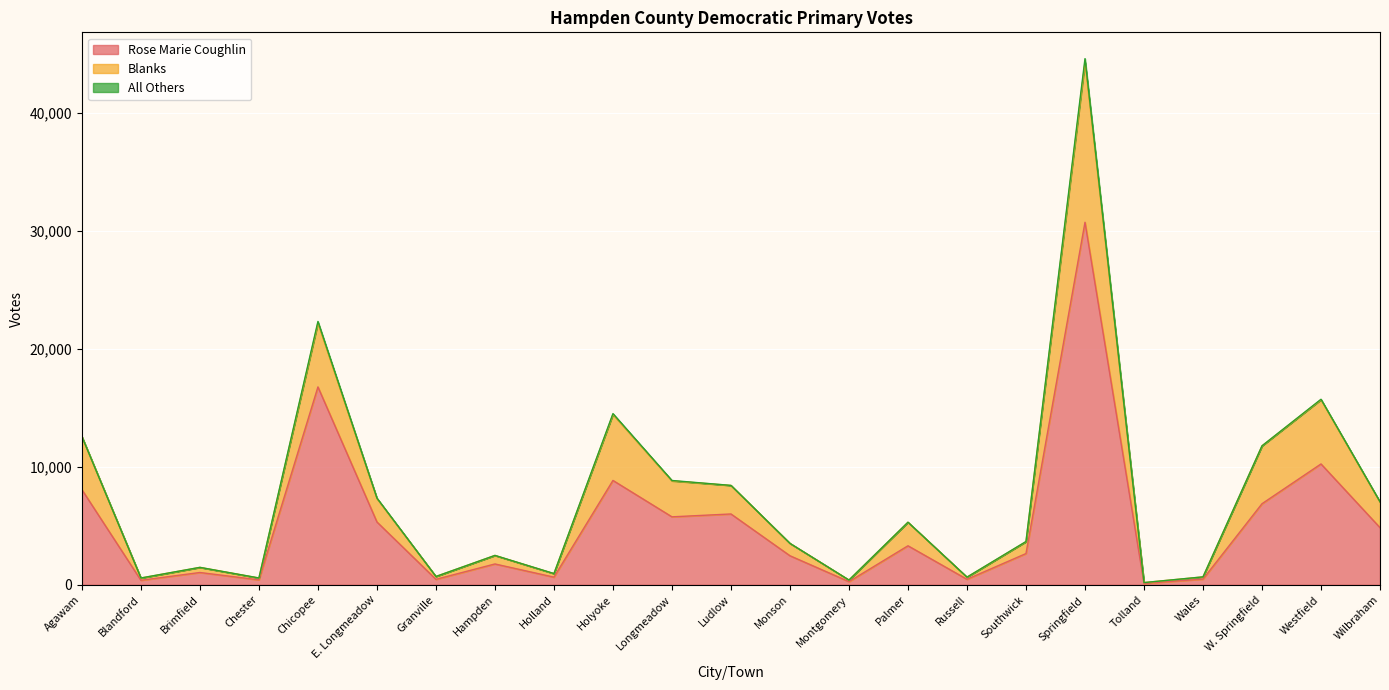

True or false: Rose Marie Coughlin has a value of 16778 at Chicopee.

True